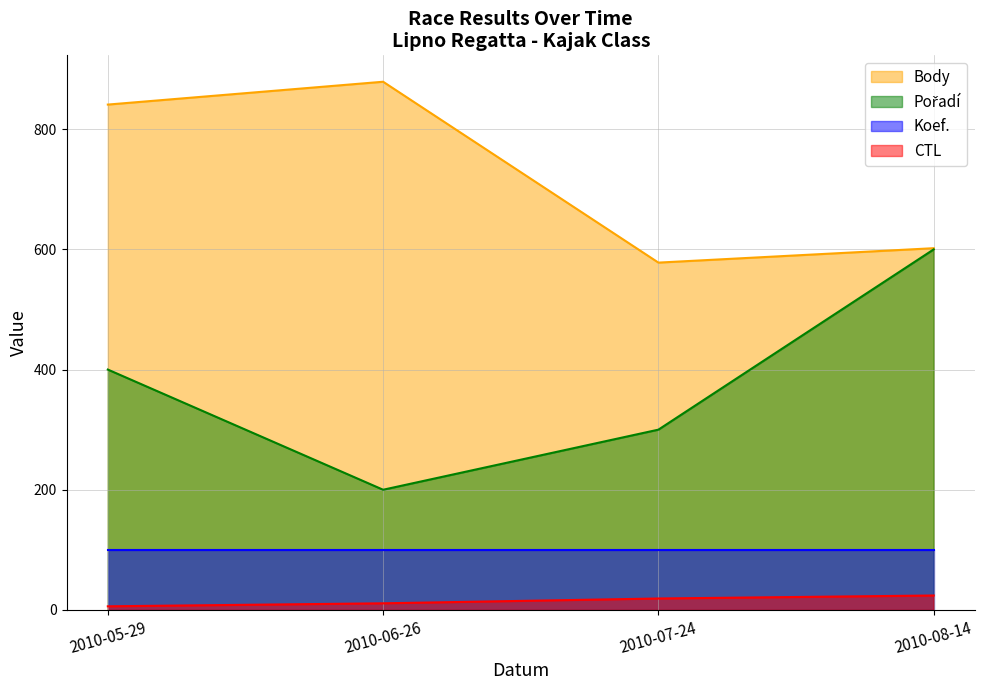

What is the label of the 4th point from the right?

2010-05-29